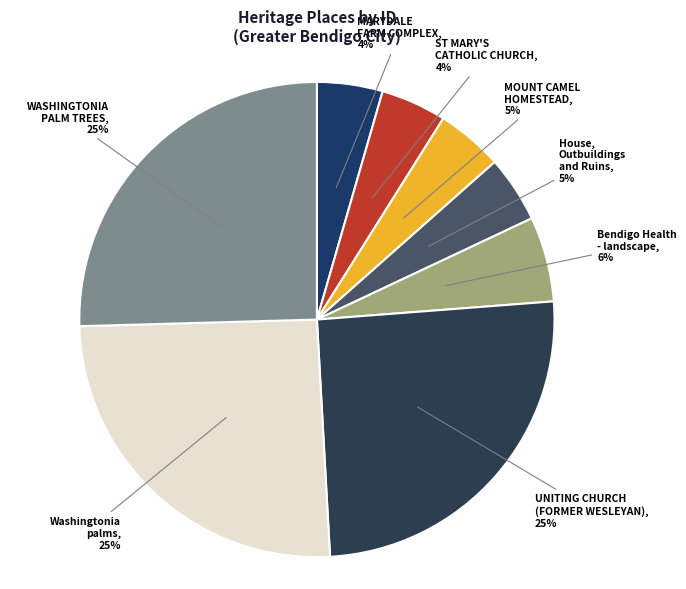

What is the ratio of the value at MOUNT CAMEL HOMESTEAD to the value at Bendigo Health - landscape?

0.8